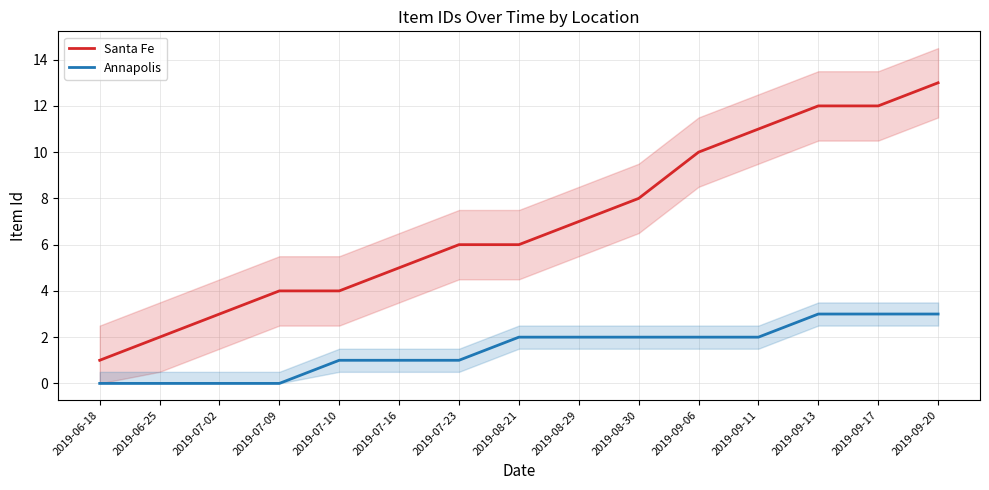

Reading right to left, transcribe all the data shown in this chart.

Santa Fe: 2019-09-20=13	2019-09-17=12	2019-09-13=12	2019-09-11=11	2019-09-06=10	2019-08-30=8	2019-08-29=7	2019-08-21=6	2019-07-23=6	2019-07-16=5	2019-07-10=4	2019-07-09=4	2019-07-02=3	2019-06-25=2	2019-06-18=1
Annapolis: 2019-09-20=3	2019-09-17=3	2019-09-13=3	2019-09-11=2	2019-09-06=2	2019-08-30=2	2019-08-29=2	2019-08-21=2	2019-07-23=1	2019-07-16=1	2019-07-10=1	2019-07-09=0	2019-07-02=0	2019-06-25=0	2019-06-18=0